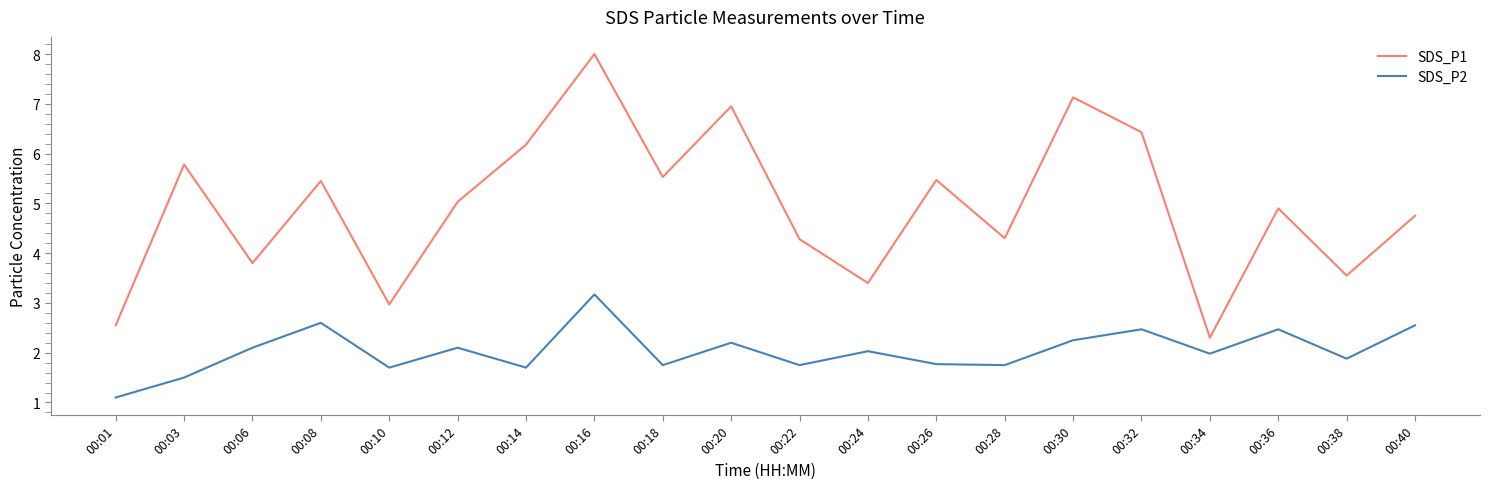

Rank the series at 00:16 from highest to lowest value.

SDS_P1, SDS_P2